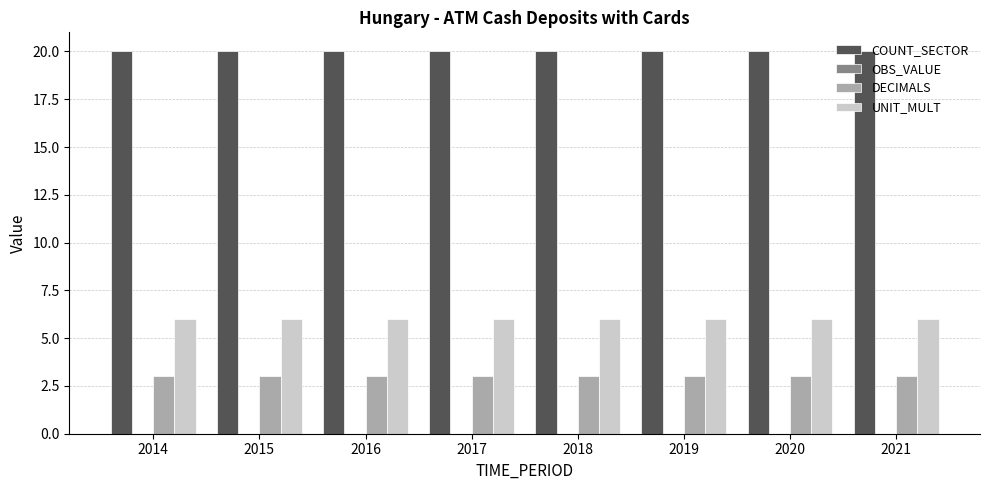

What is the total value across all series at 2015?

29